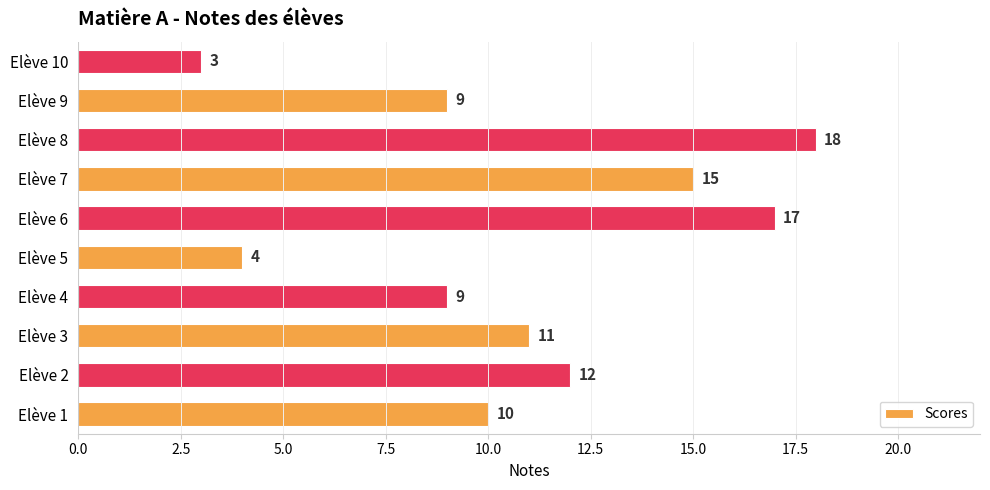

The value at Elève 10 is 3. True or false?

True